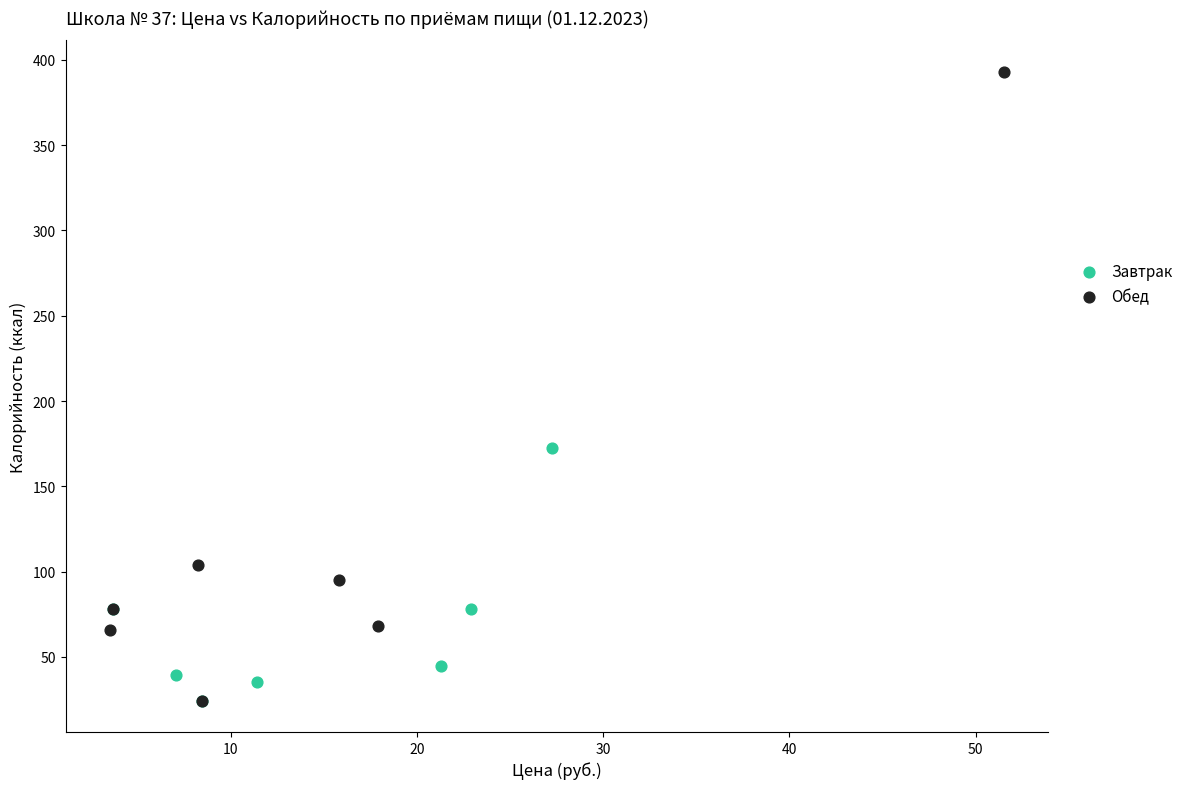

Which series contains the highest Y value?

Обед